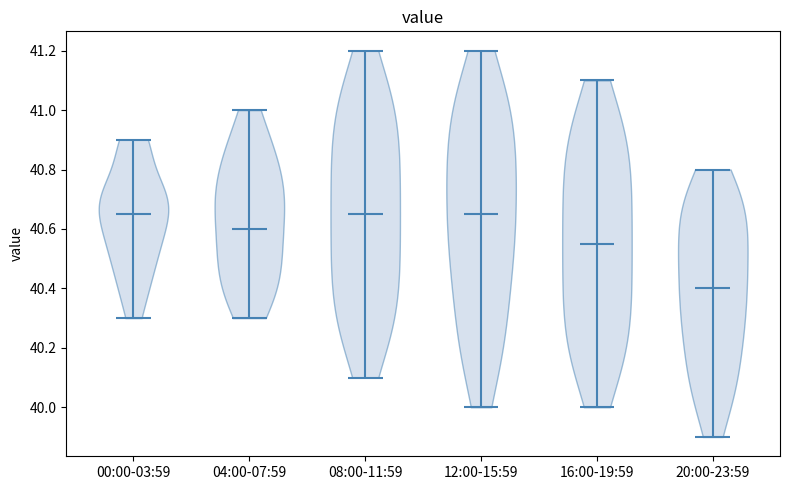

Which violin has the lowest median line?

20:00-23:59